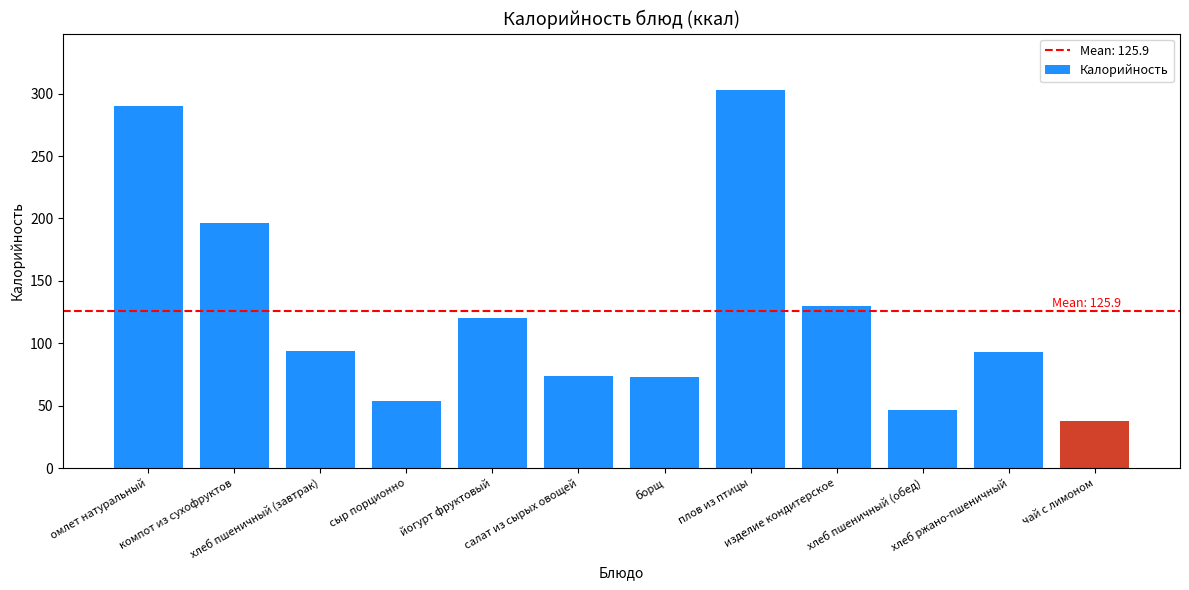

What is the smallest value displayed?

38.0